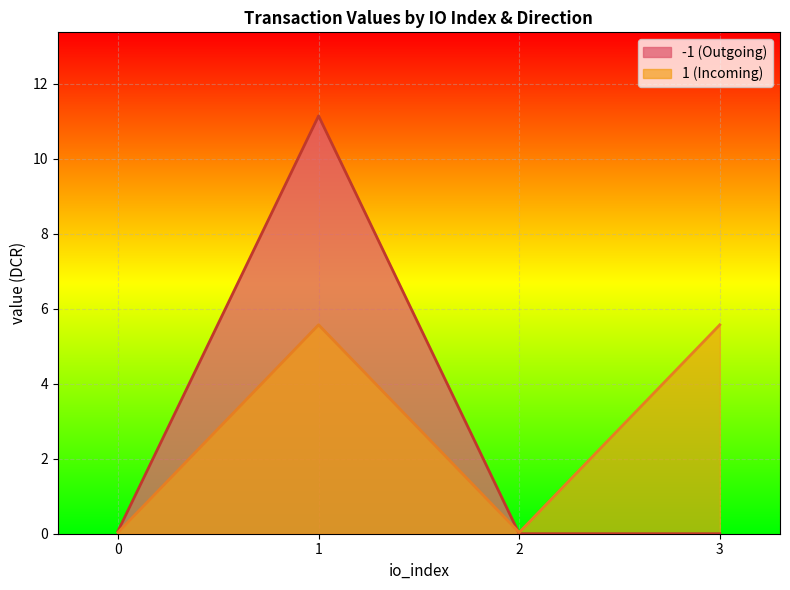

Rank the series by their maximum value, from highest to lowest.

-1 (Outgoing), 1 (Incoming)